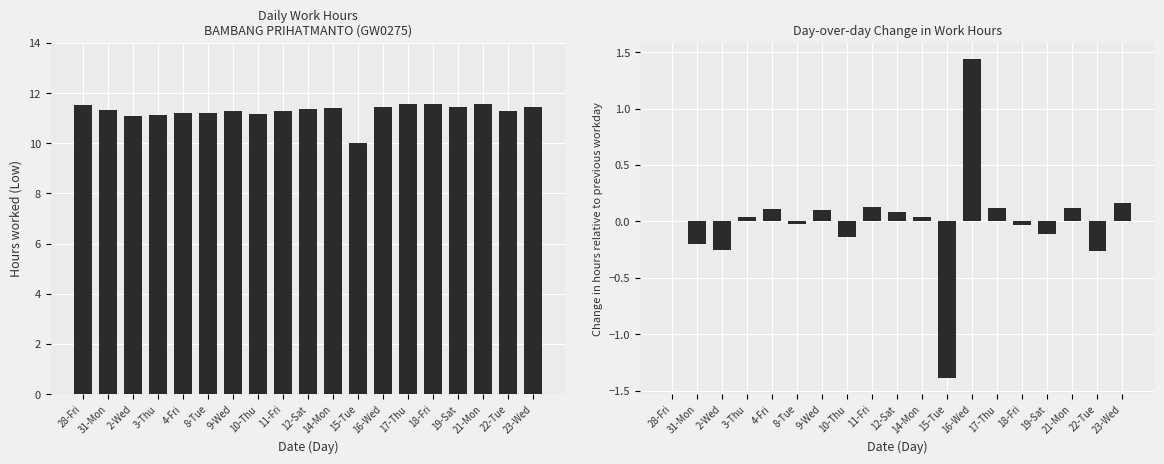

Which series has the widest spread of values?

Delta hours